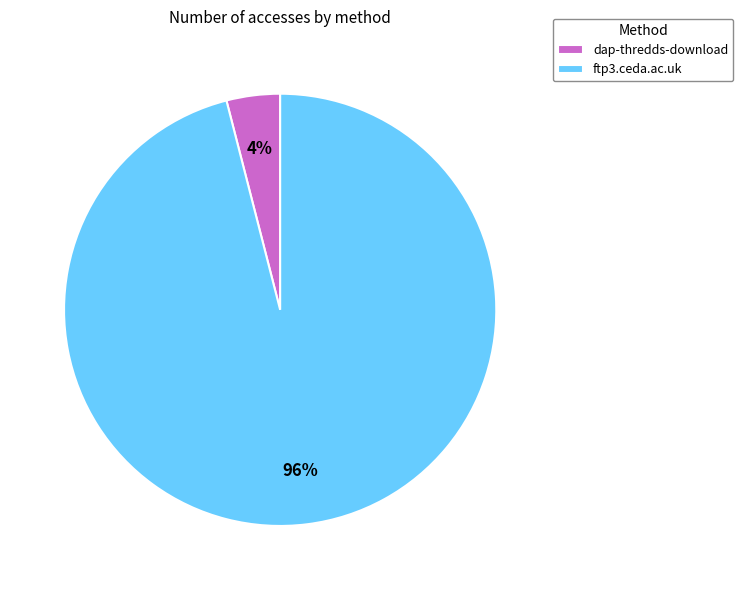

Combined, do dap-thredds-download and ftp3.ceda.ac.uk account for over 50%?

Yes